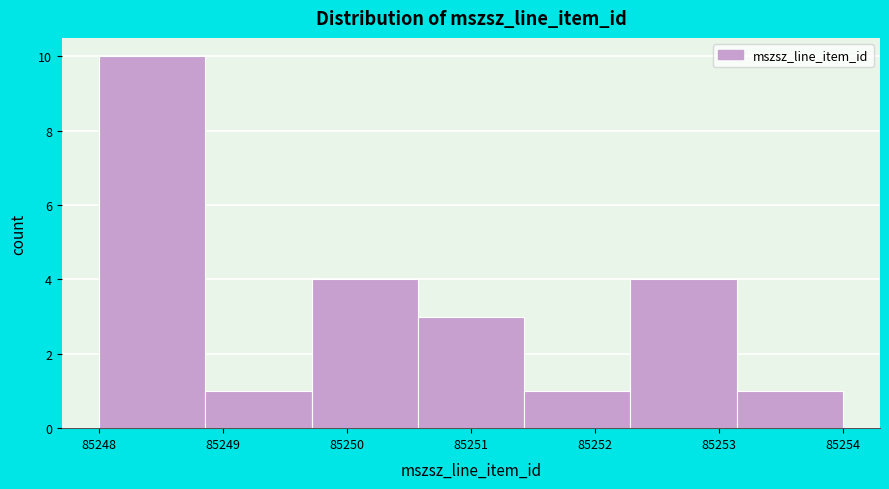

Reading left to right, list every bar in this chart as the range it spans on the x-axis followed by its height. Neither the bar edges nor the heights are printed on the chart, so give them approximately, as read against the axes.

85248.0 to 85248.9: 10
85248.9 to 85249.7: 1
85249.7 to 85250.6: 4
85250.6 to 85251.4: 3
85251.4 to 85252.3: 1
85252.3 to 85253.1: 4
85253.1 to 85254.0: 1